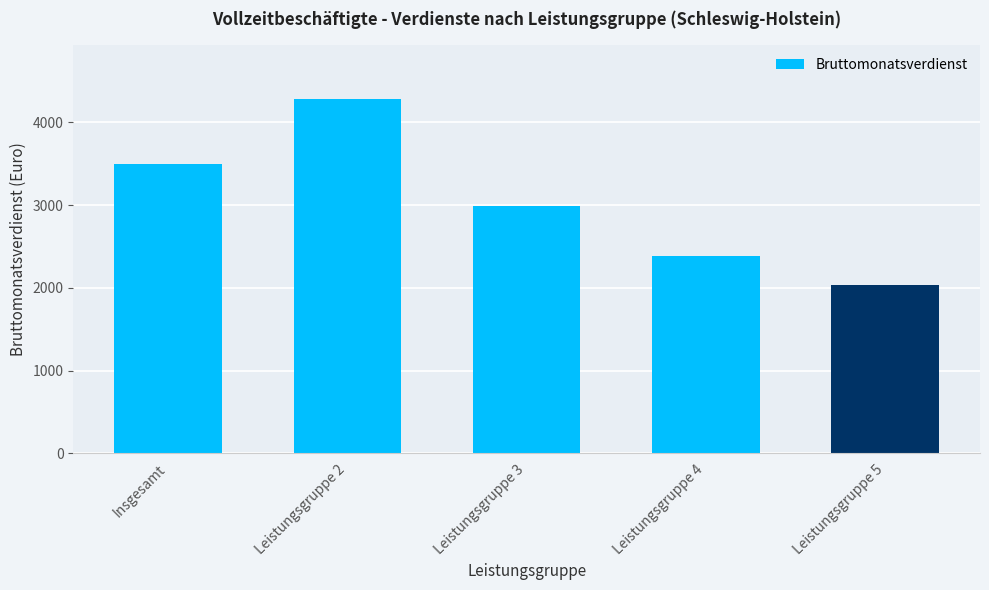

Where is the data nearest to the value 3160?

Leistungsgruppe 3